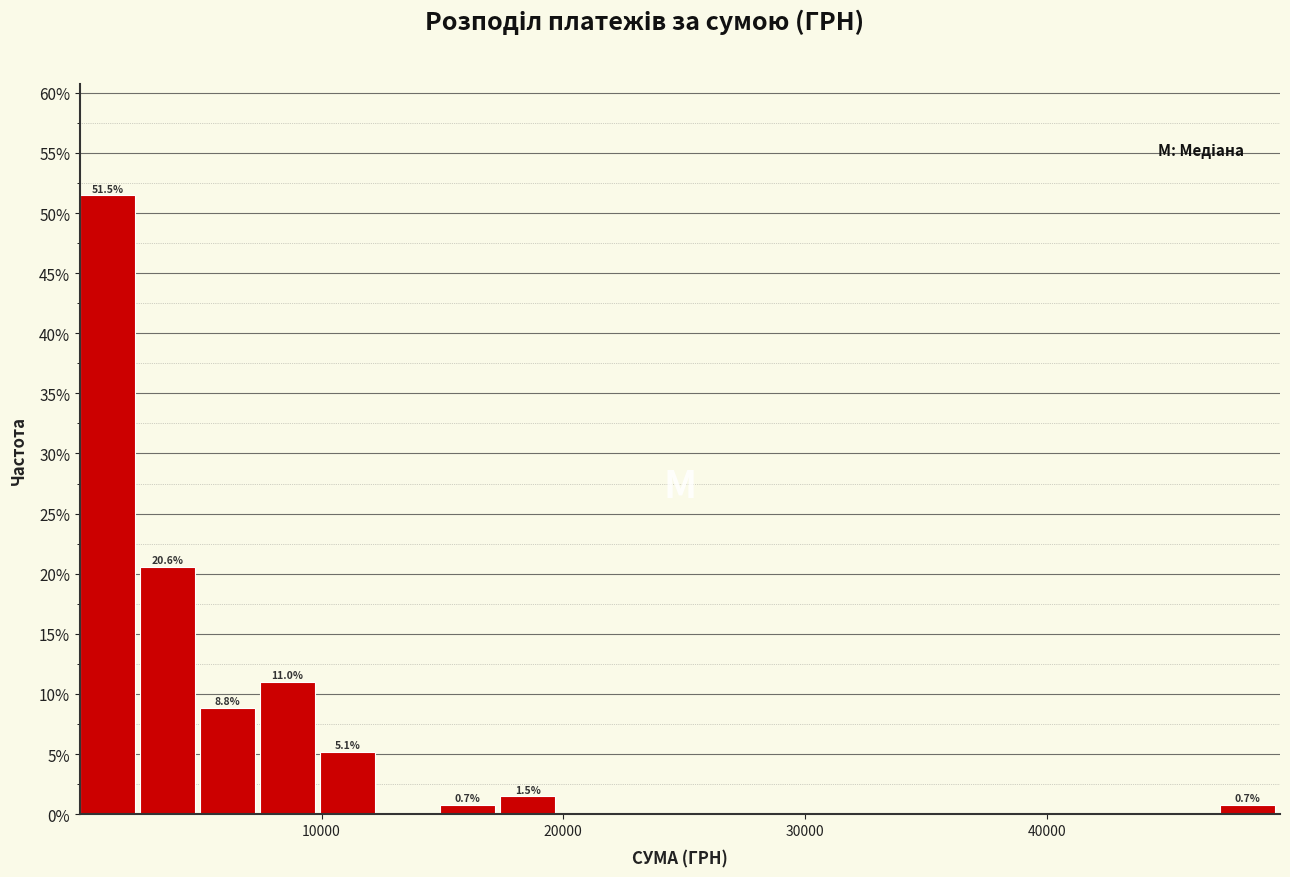

Read against the x-axis, roughly where is the centre of the tallest bar?

1000